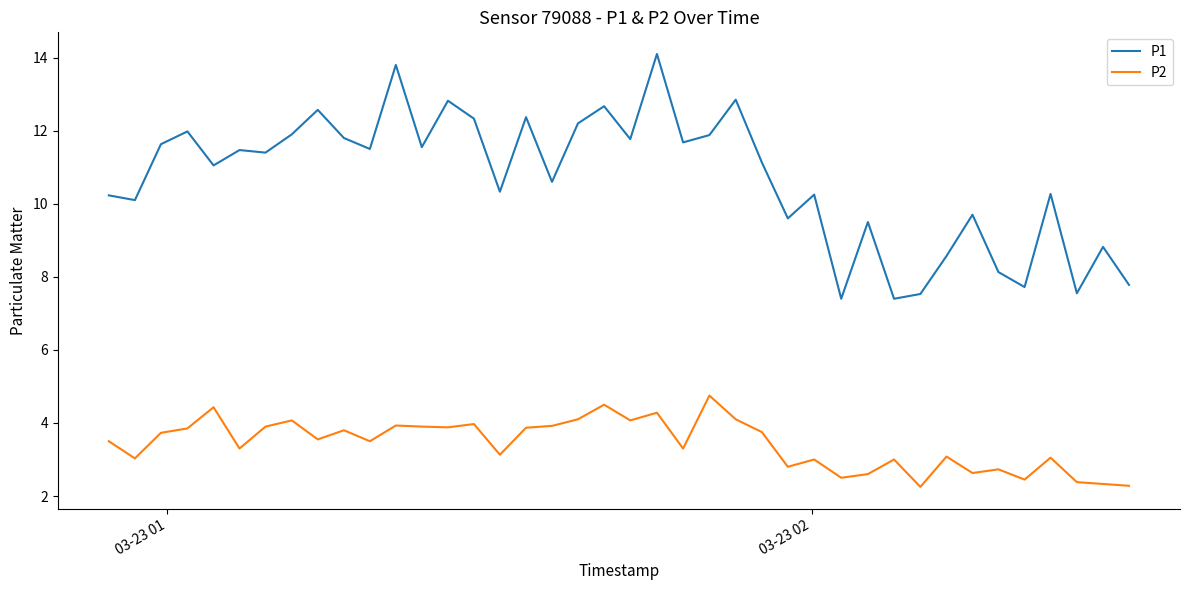

In P2, how many points are lower than both neighbors (excluding endpoints)?

13